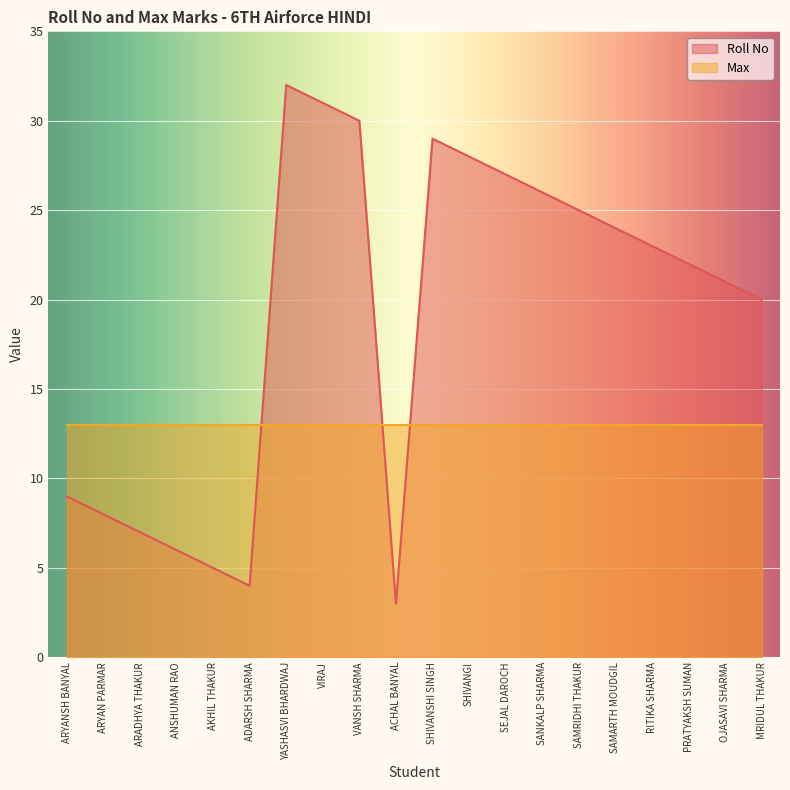

What is the approximate value at SAMRIDHI THAKUR, to the nearest 10?

20